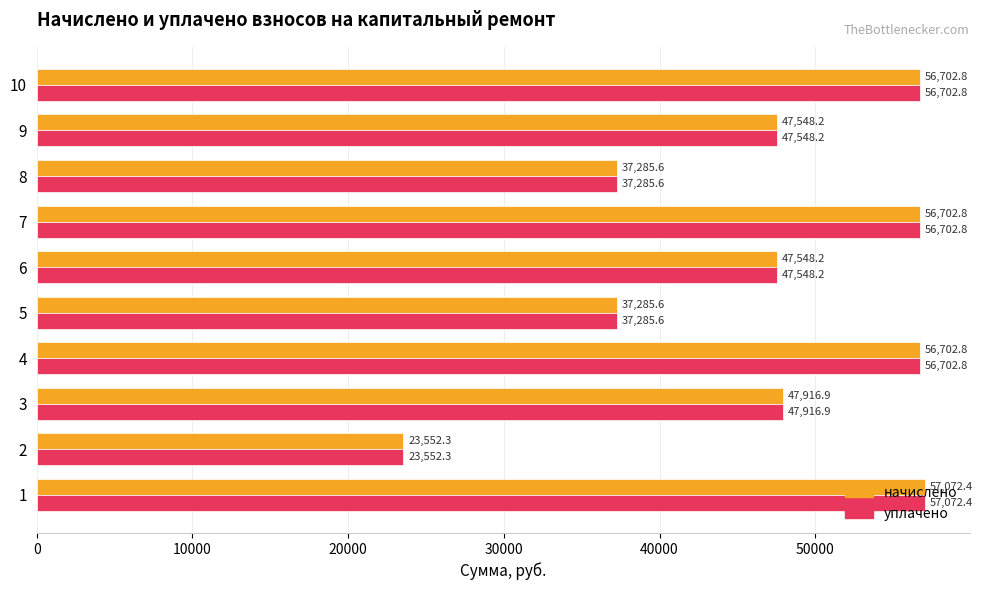

Read the начислено value at 7.

56702.8